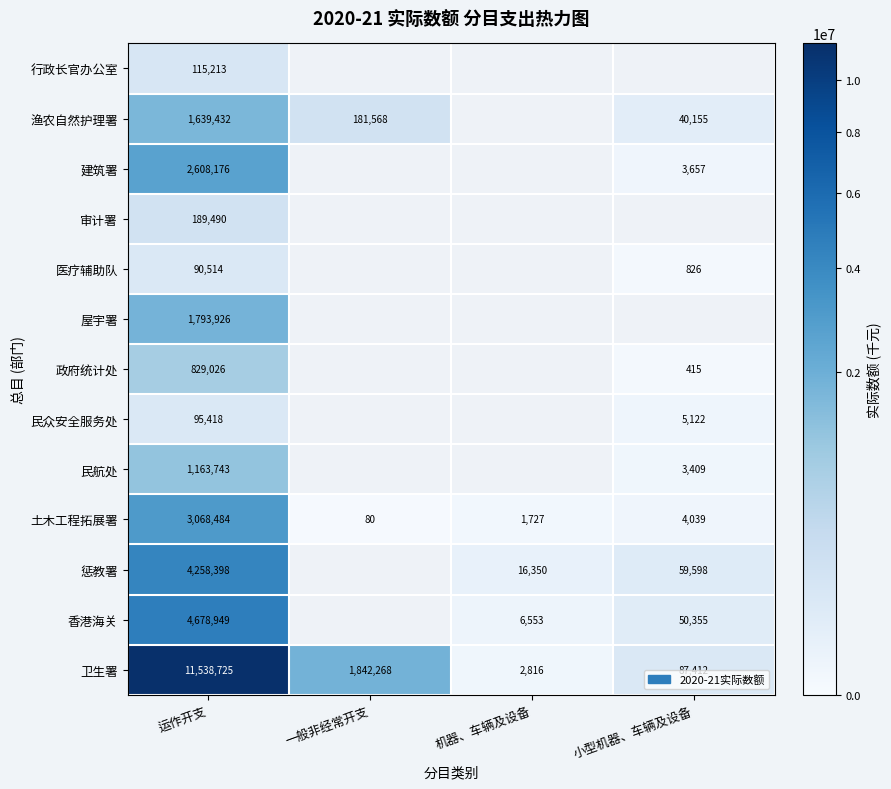

At which category is the sum across all series the highest?

运作开支